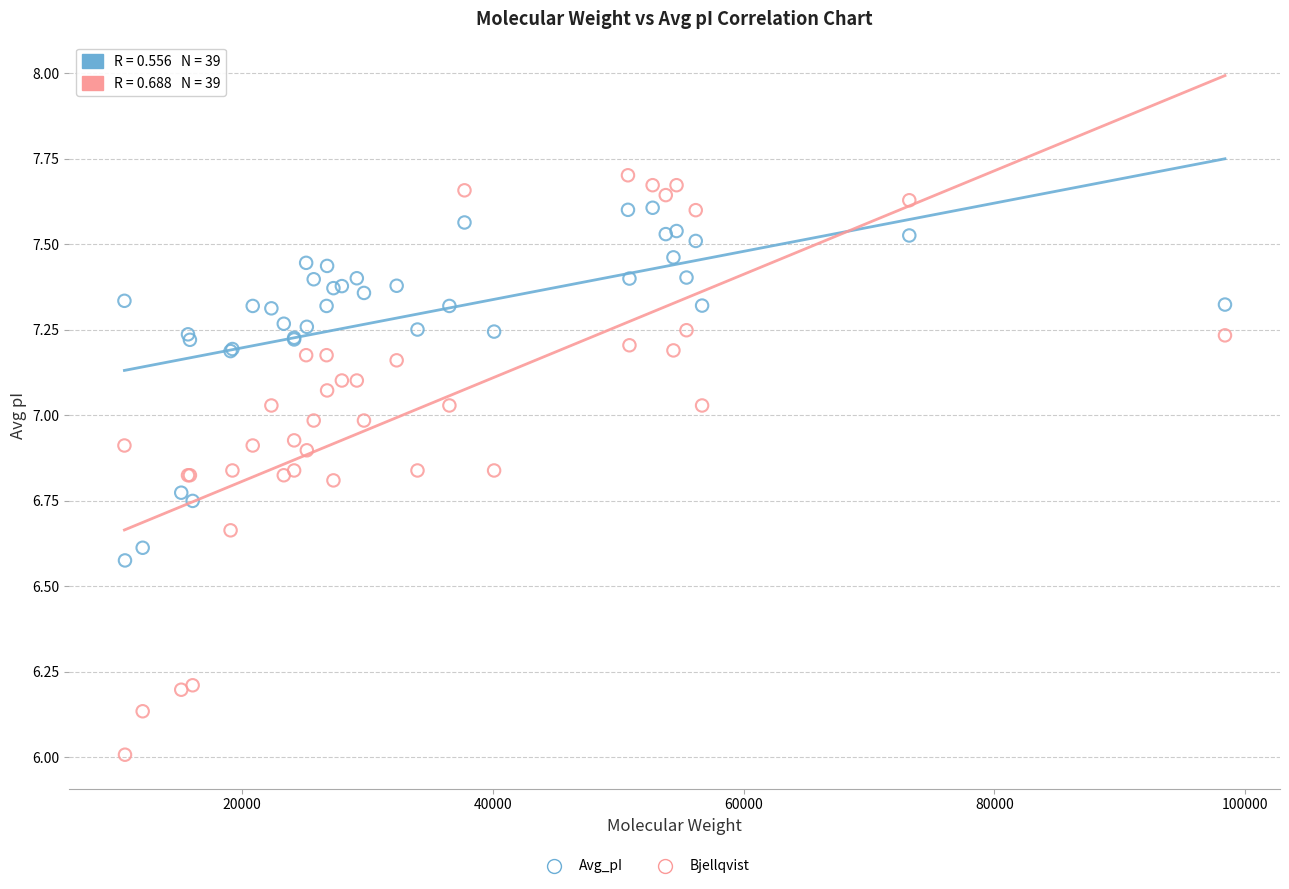

Which series has the widest spread of Y values?

Bjellqvist